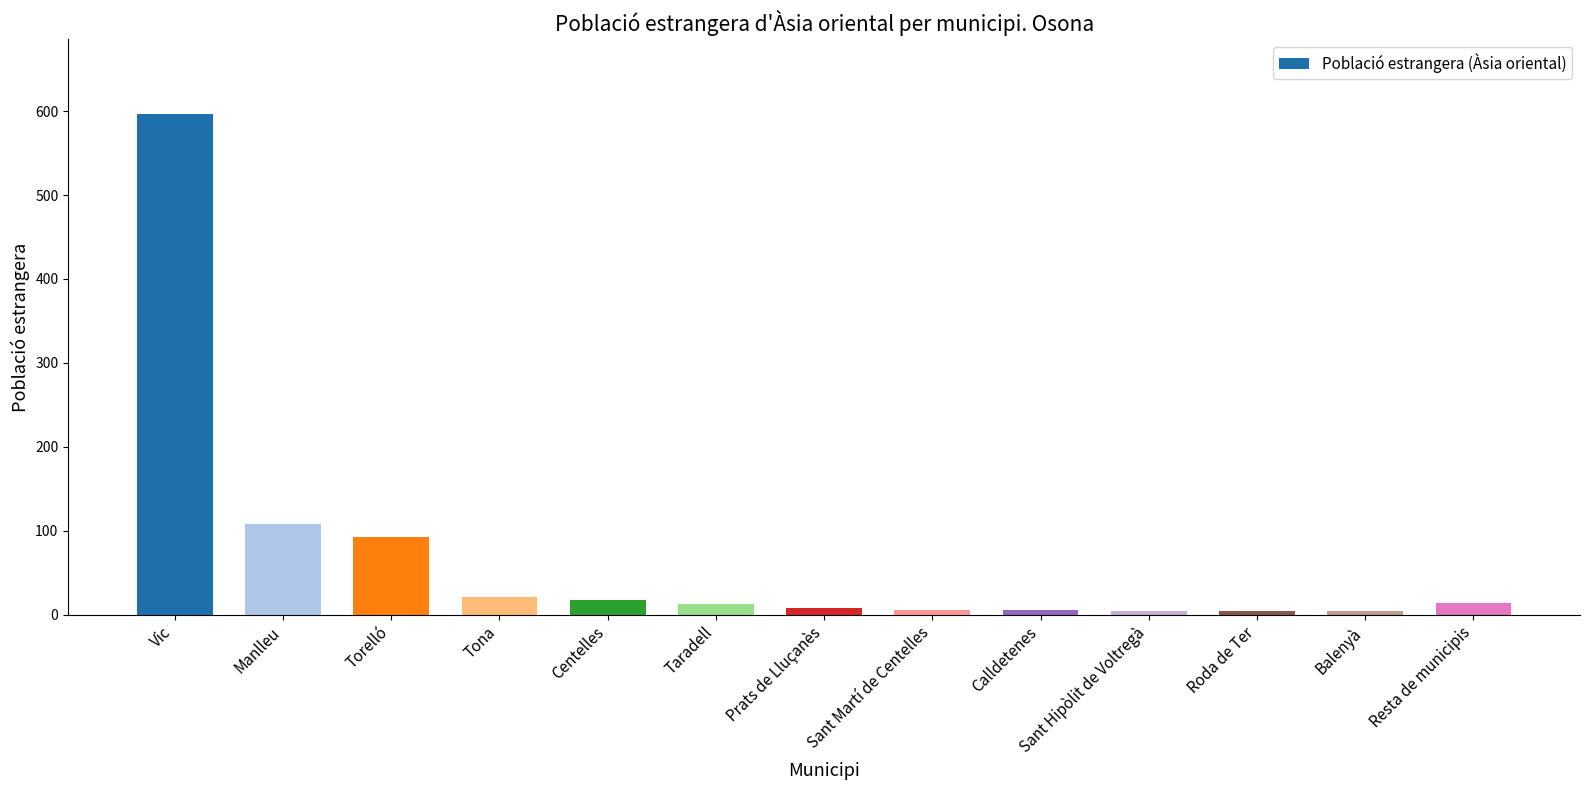

What is the label of the 6th bar from the left?

Taradell